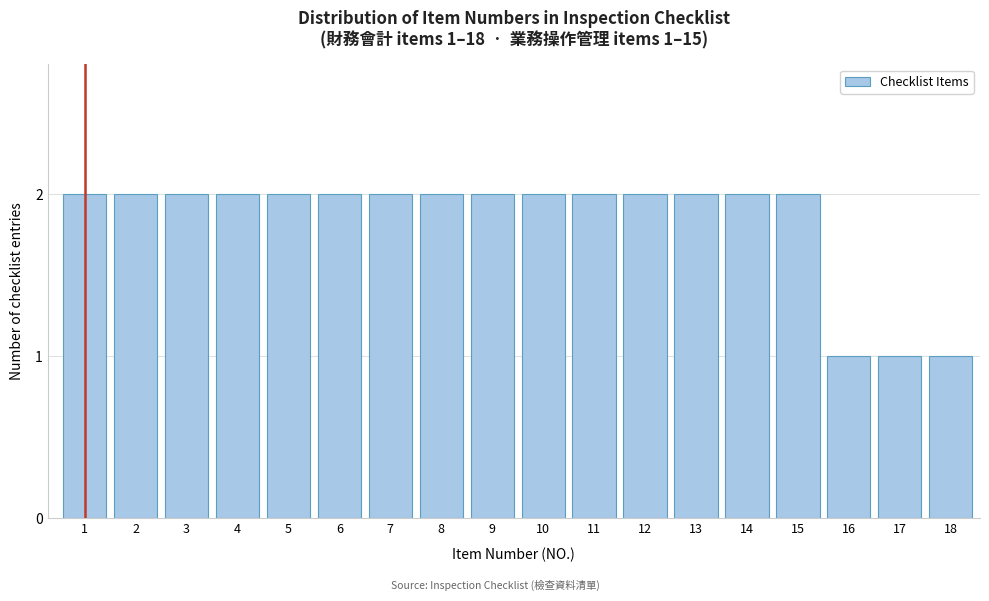

Reading right to left, what are all the values shown in this chart?

1	1	1	2	2	2	2	2	2	2	2	2	2	2	2	2	2	2